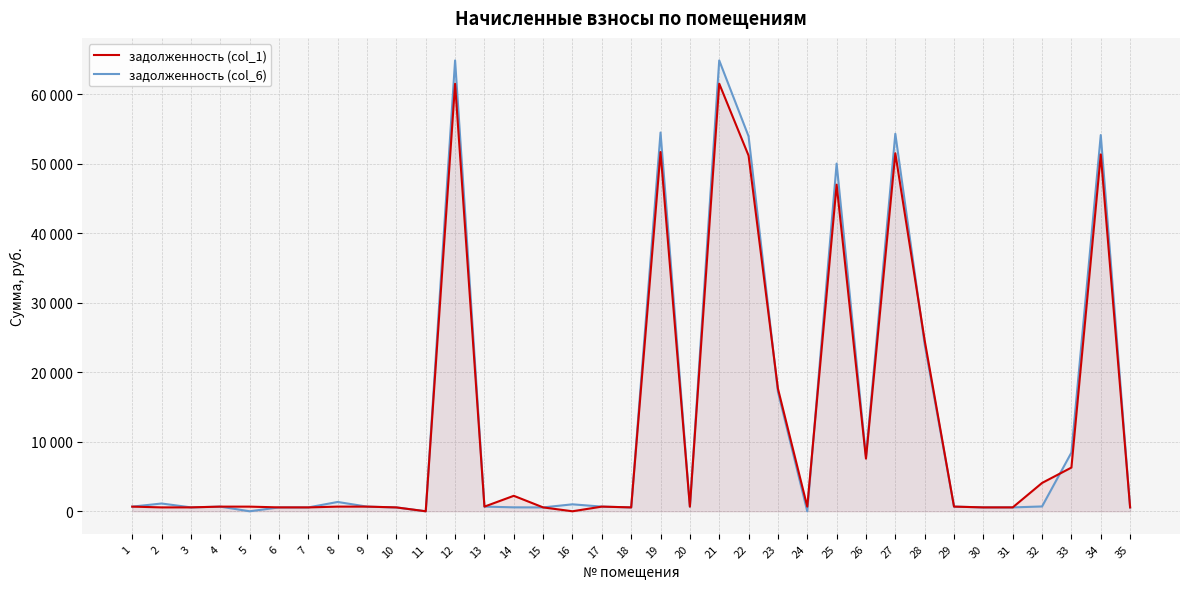

List the series in order of their overall mean, highest first.

задолженность (col_6), задолженность (col_1)